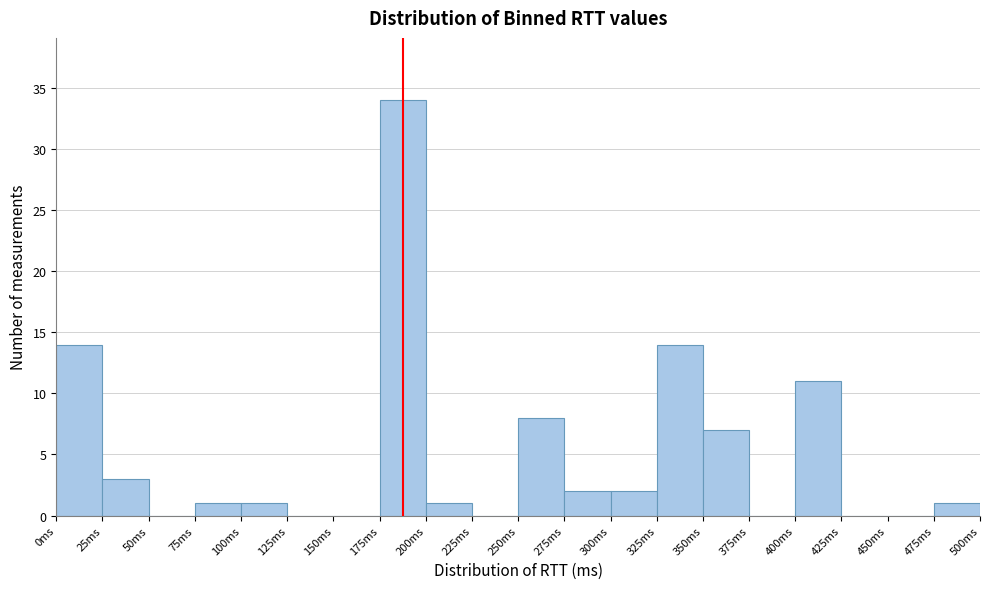

Reading left to right, transcribe this chart: for each bar, give the range it covers on the x-axis and its height. The values are not printed on the chart, so give them approximately, as read against the axis.

0 to 25: 14
25 to 50: 3
50 to 75: 0
75 to 100: 1
100 to 125: 1
125 to 150: 0
150 to 175: 0
175 to 200: 34
200 to 225: 1
225 to 250: 0
250 to 275: 8
275 to 300: 2
300 to 325: 2
325 to 350: 14
350 to 375: 7
375 to 400: 0
400 to 425: 11
425 to 450: 0
450 to 475: 0
475 to 500: 1